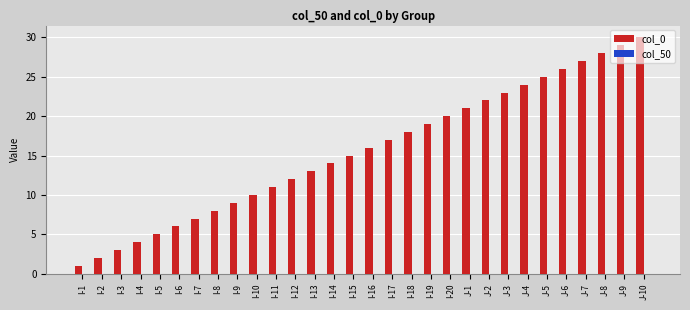

Which label corresponds to the smallest value in the chart?

I-1